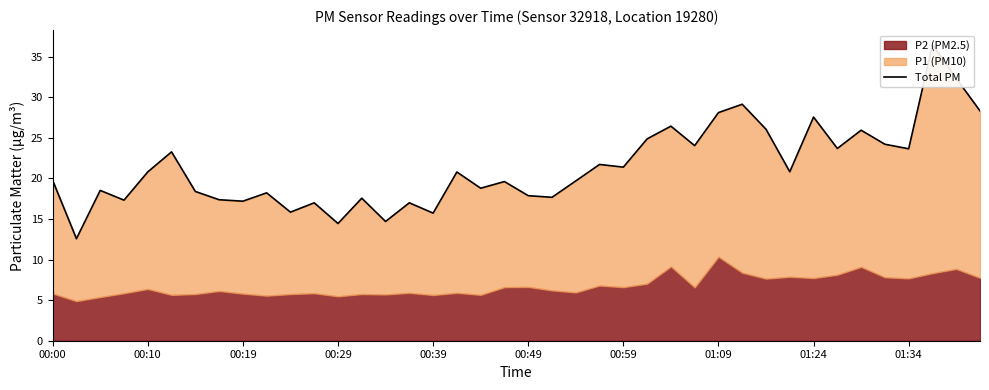

What is the value of the 15th point from the left?

14.7